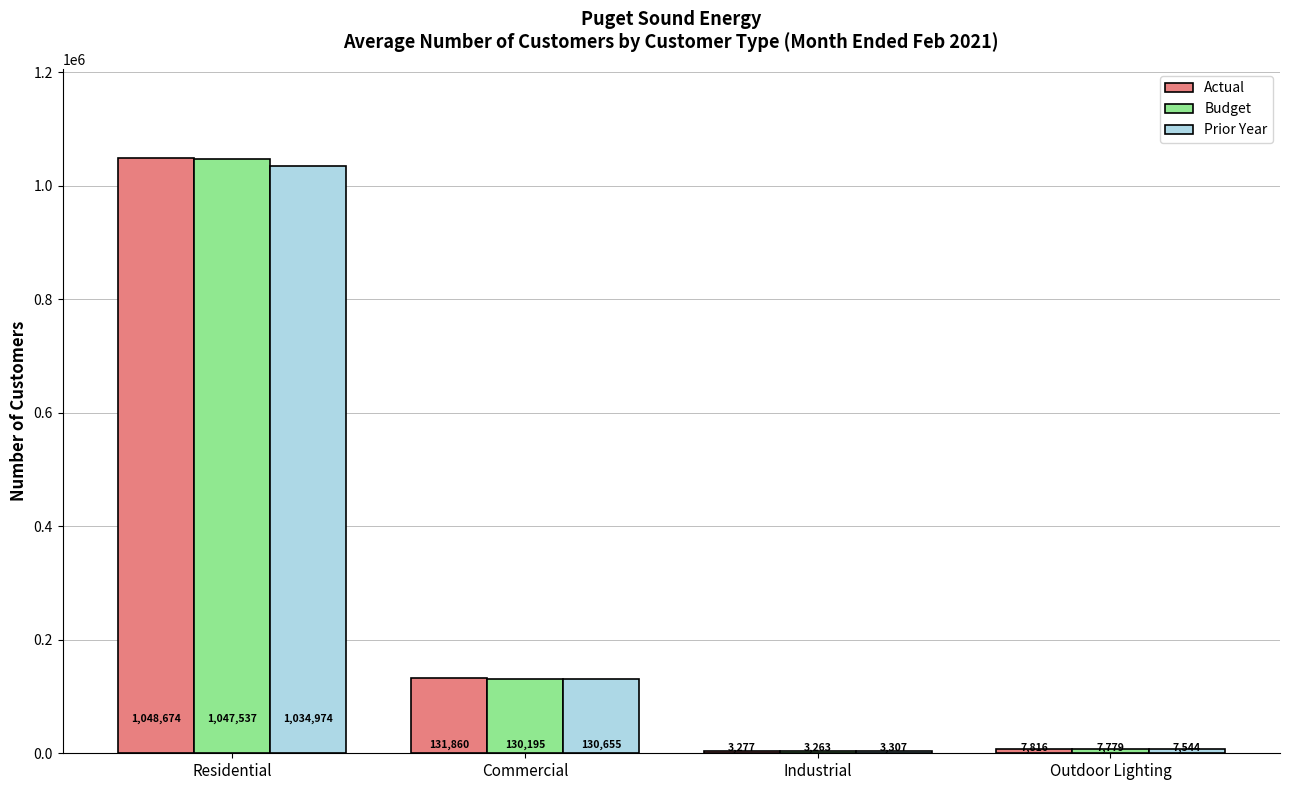

Between Industrial and Outdoor Lighting, which series saw the biggest shift?

Actual